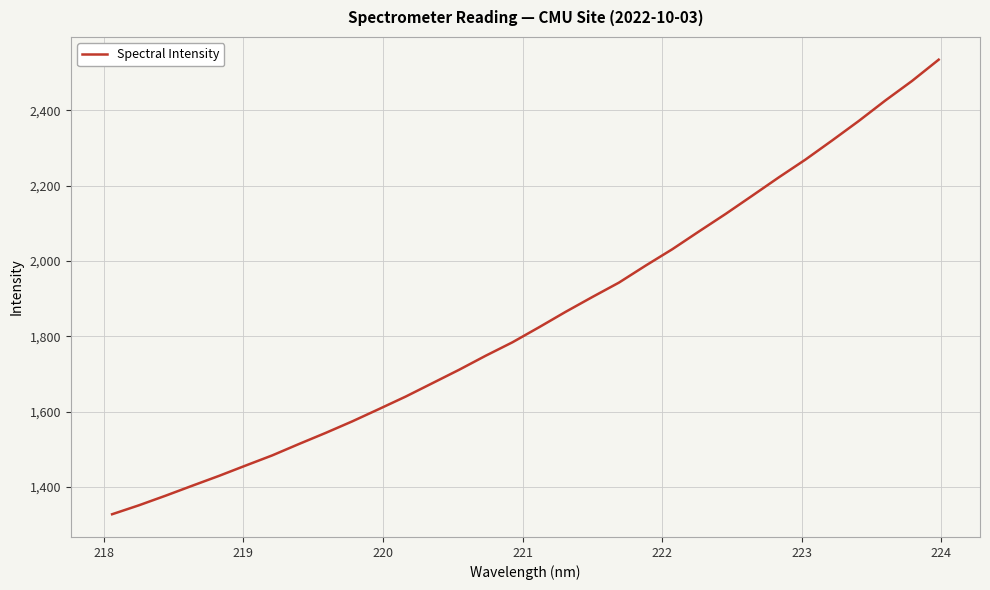

What is the greatest value displayed?

2534.3